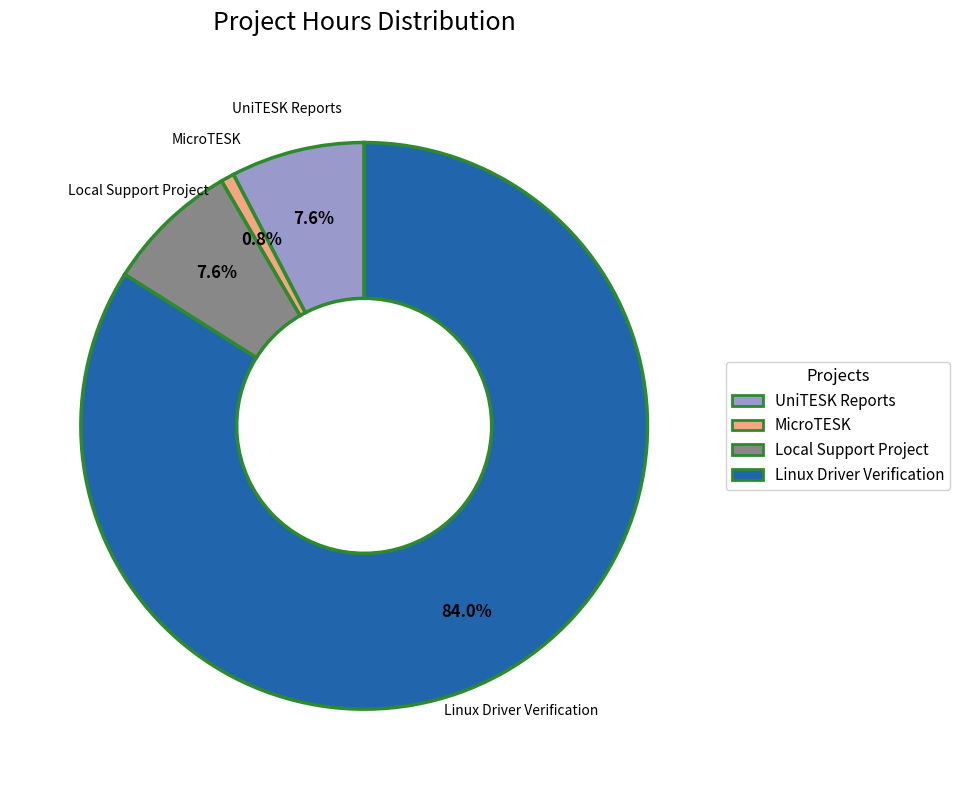

What portion of the pie excludes UniTESK Reports?

92.4%